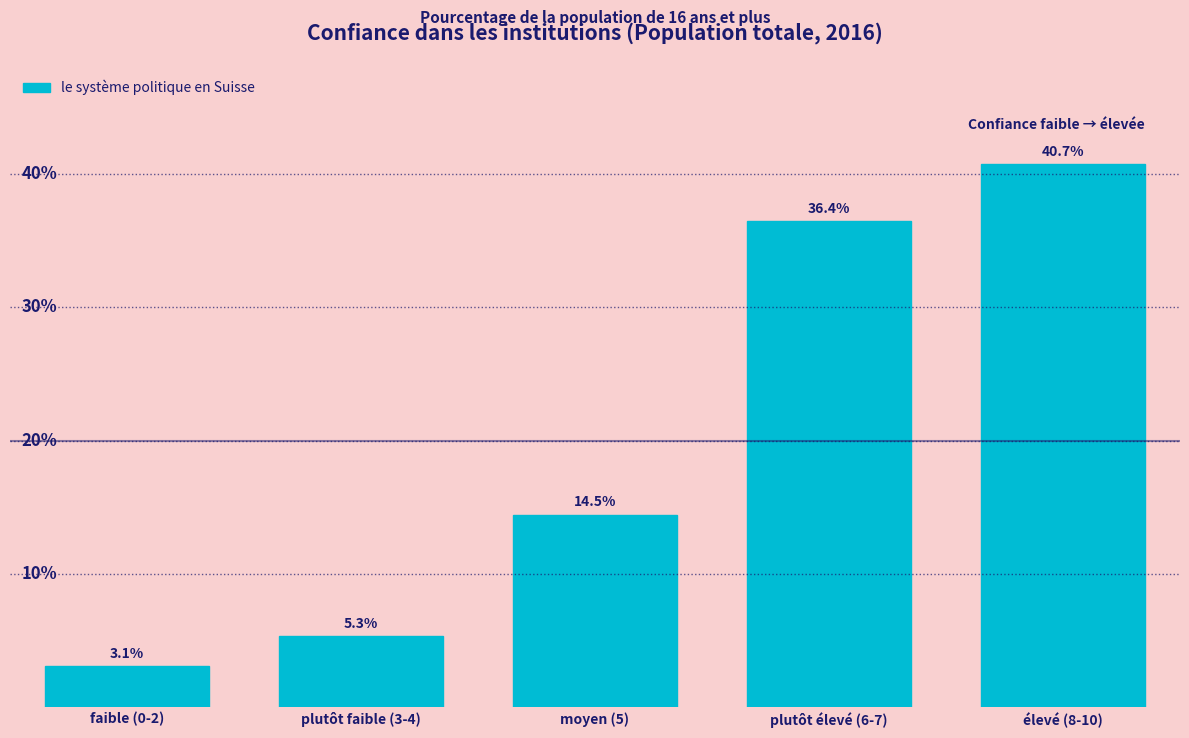

Between plutôt faible (3-4) and moyen (5), which is larger?

moyen (5)